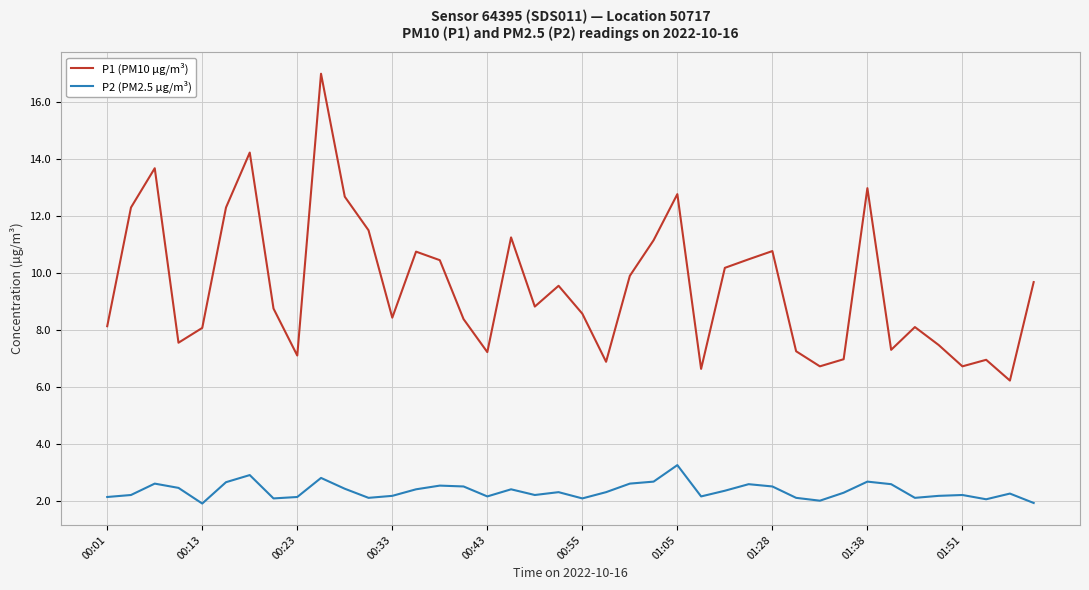

How many lines are shown in the chart?

2